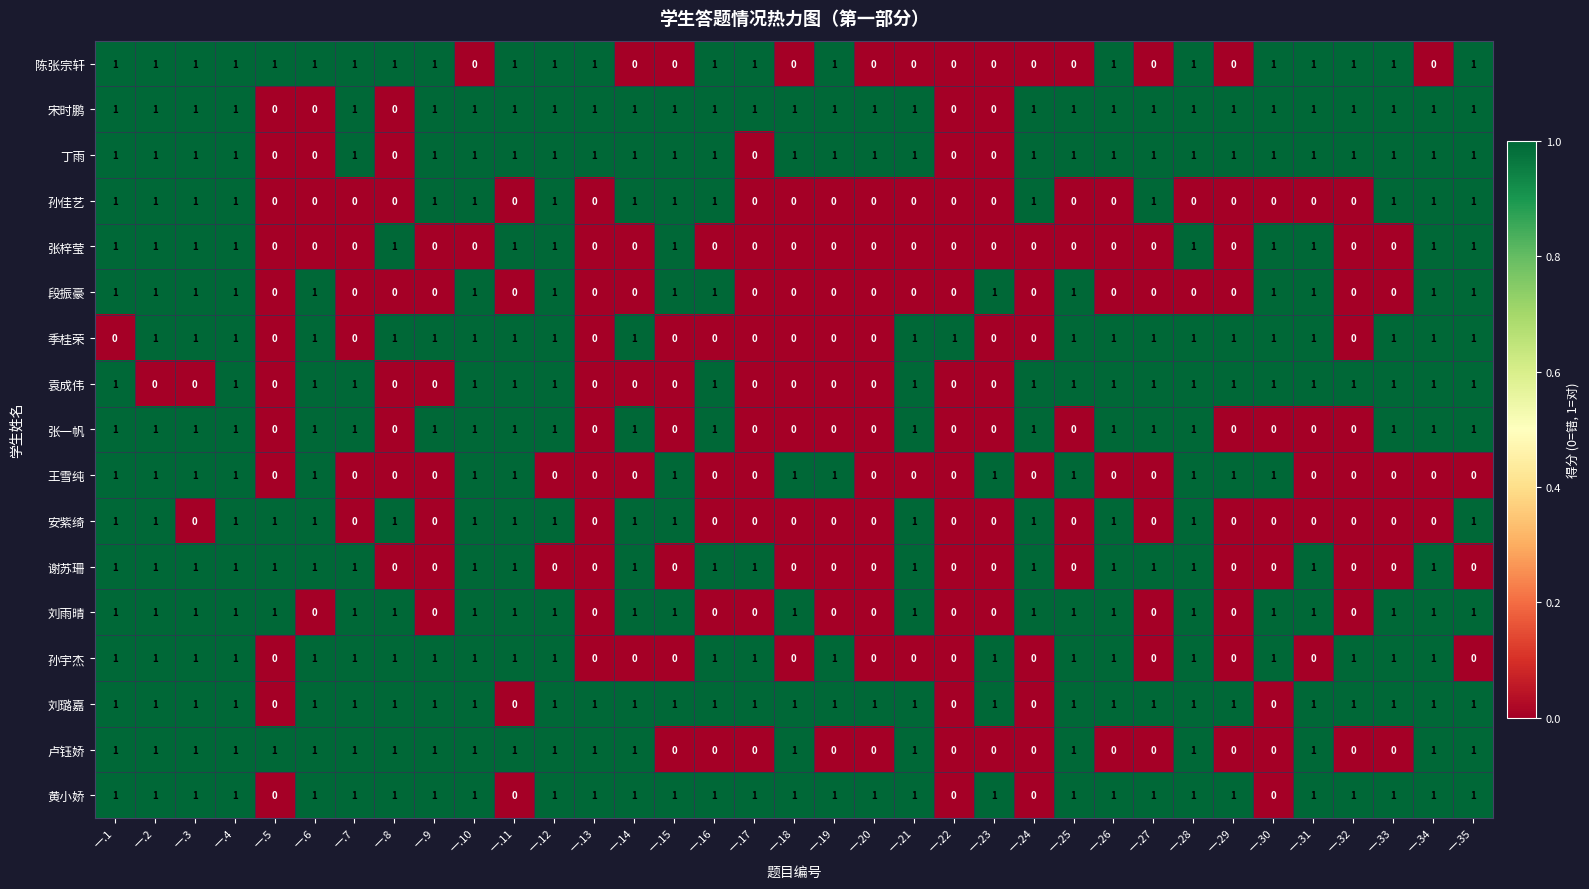

What is the sum of all 丁雨 values?

29